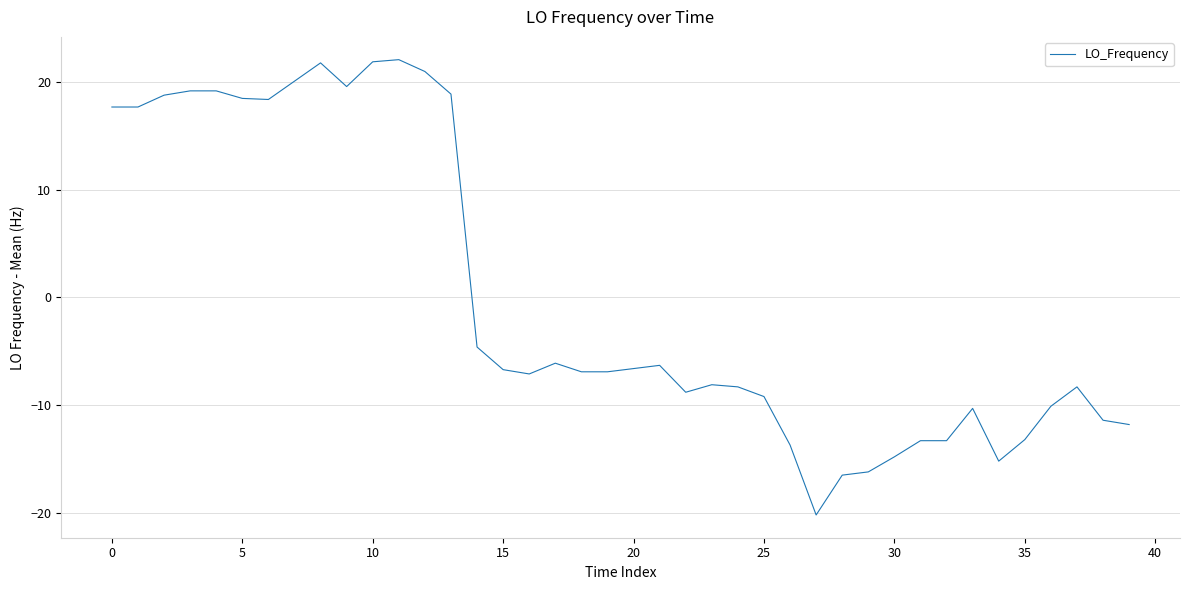

What is the maximum value shown in the chart?

22.1